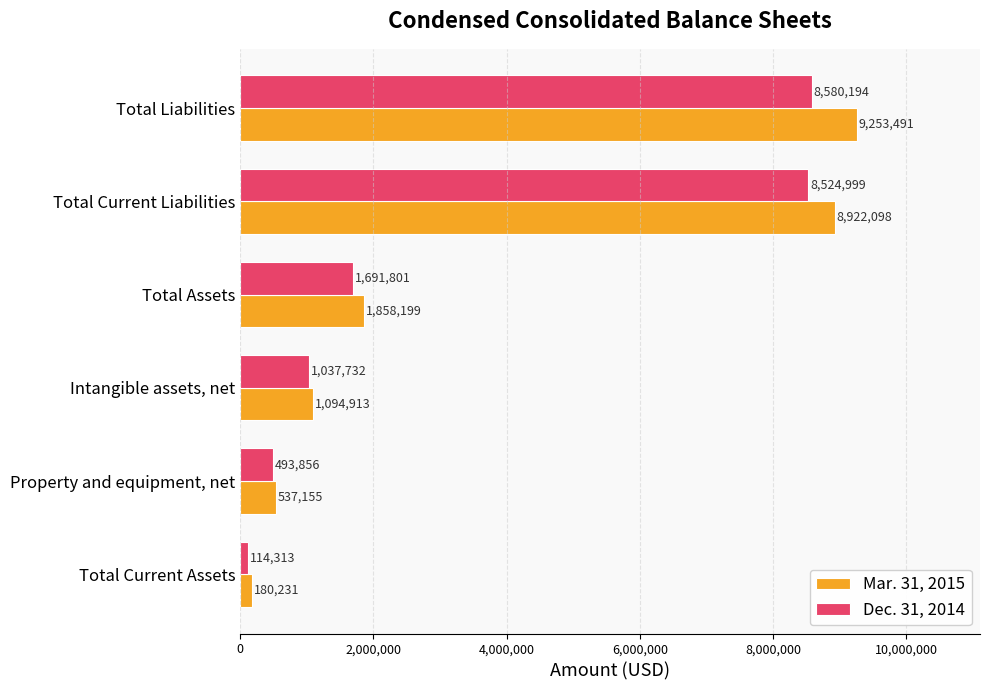

What is the smallest value displayed?

114313